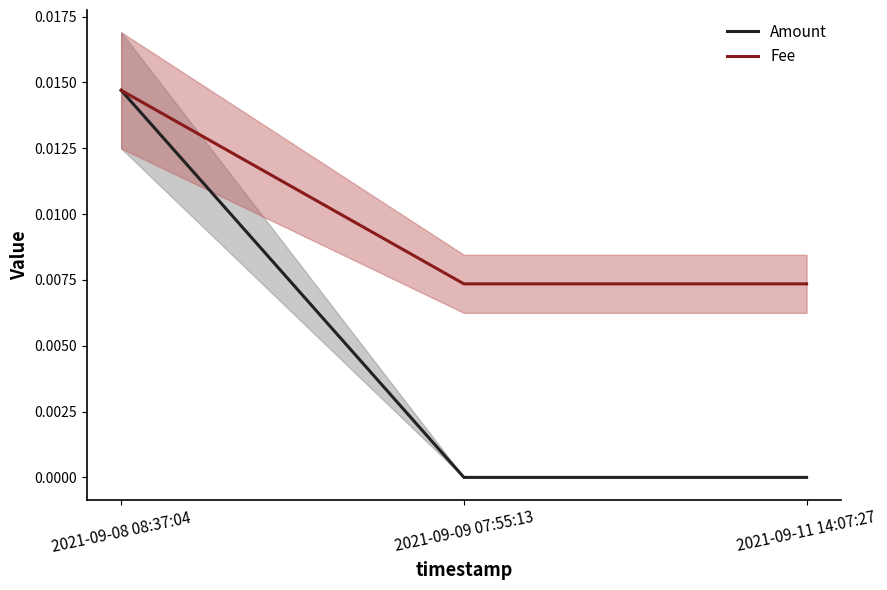

Does the chart have visible grid lines?

No